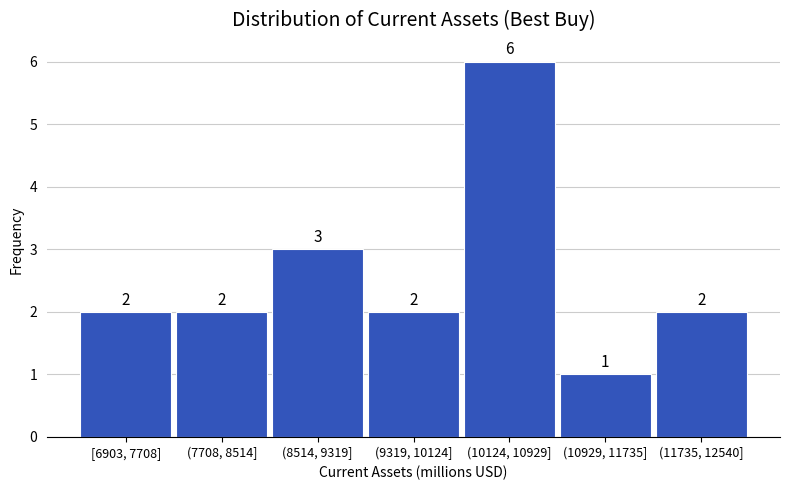

Reading right to left, transcribe all the data shown in this chart.

2	1	6	2	3	2	2